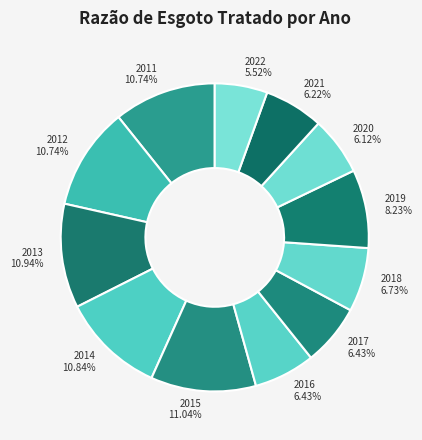

Is there a majority slice in this chart?

No